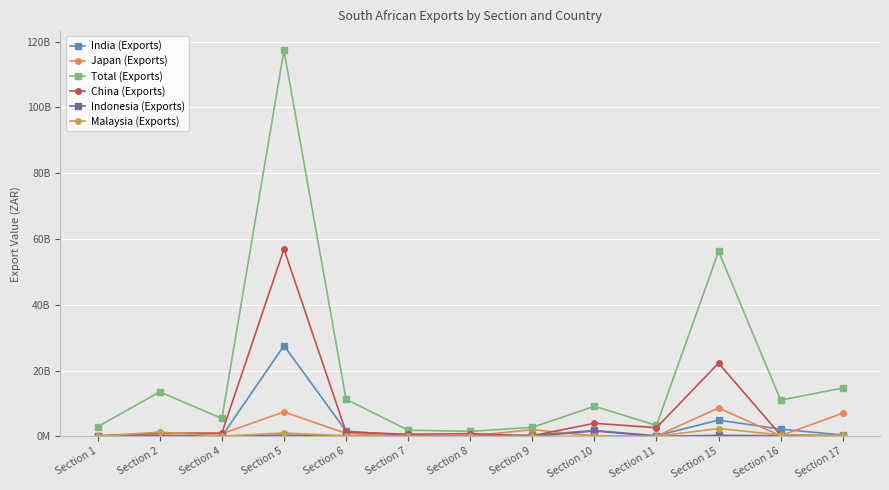

True or false: Total (Exports) and India (Exports) intersect in this chart.

False